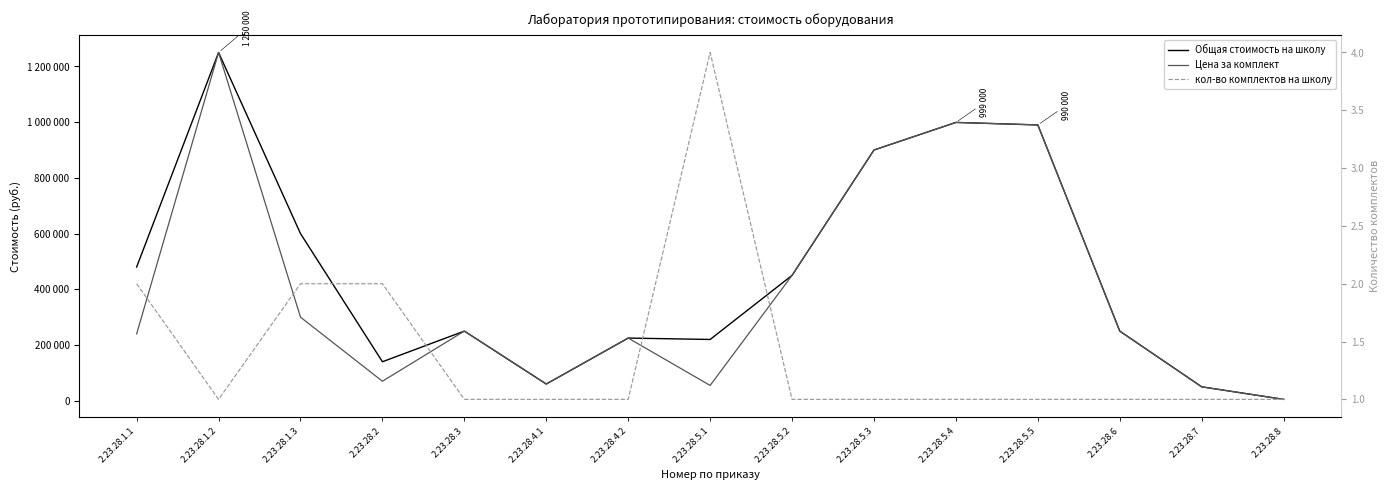

At which category does Цена за комплект reach its first local peak?

2.23.28.1.2